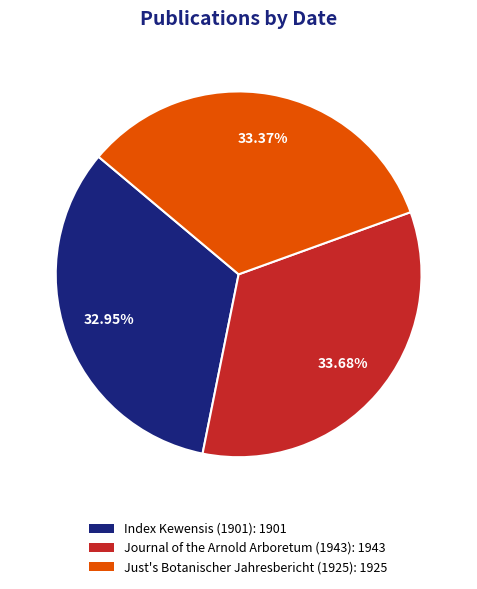

To the nearest percent, what percentage of the pie is Index Kewensis (1901)?

33%